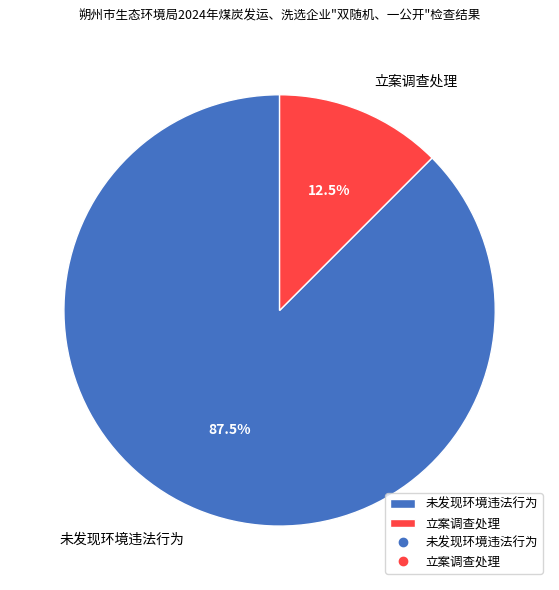

Approximately how many times larger is the value at 未发现环境违法行为 compared to 立案调查处理?

7.0